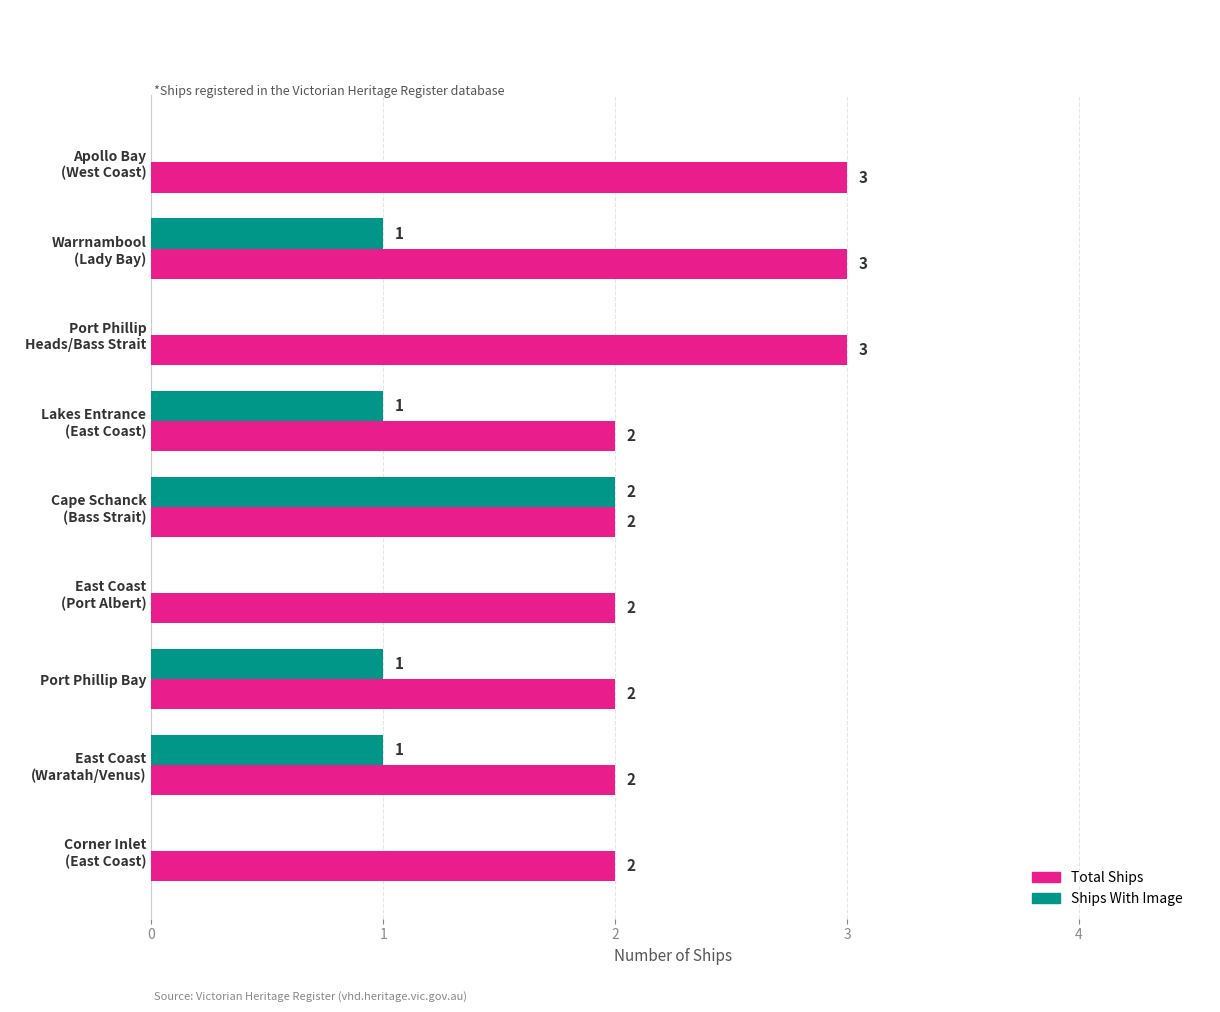

How many Total Ships values are between 2 and 3?

9